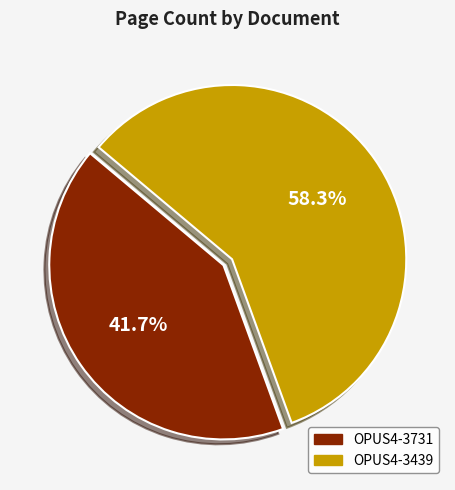

What percentage is the OPUS4-3731 slice, to the nearest percent?

42%